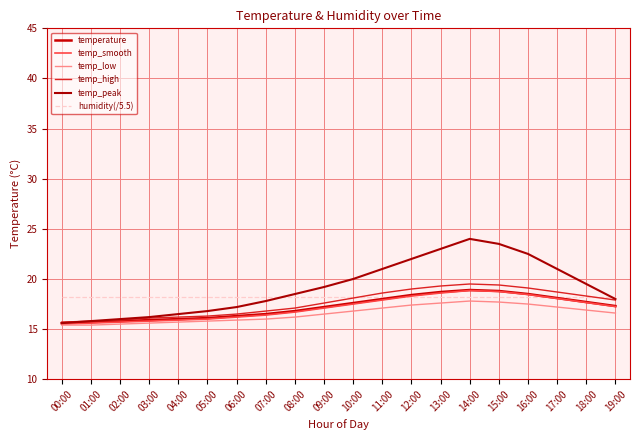

Read the temp_smooth value at 03:00.

15.8